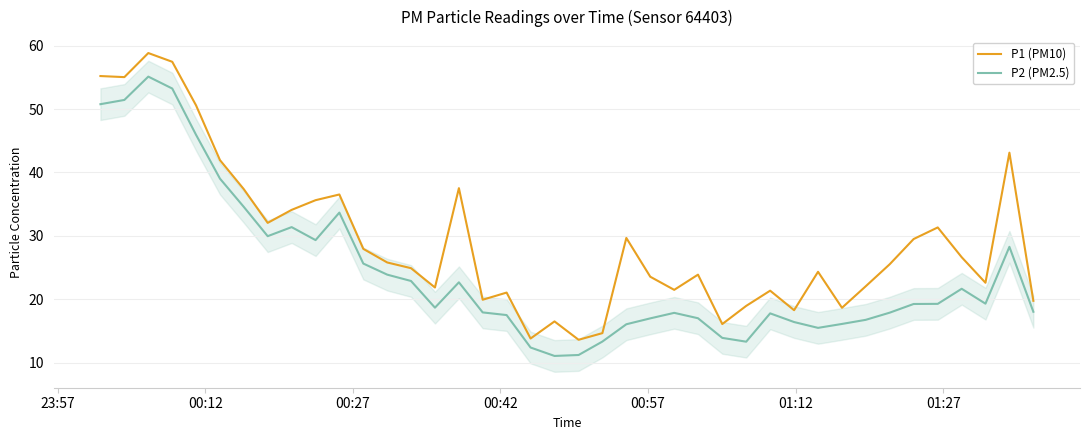

Rank the series by their maximum value, from highest to lowest.

P1 (PM10), P2 (PM2.5)